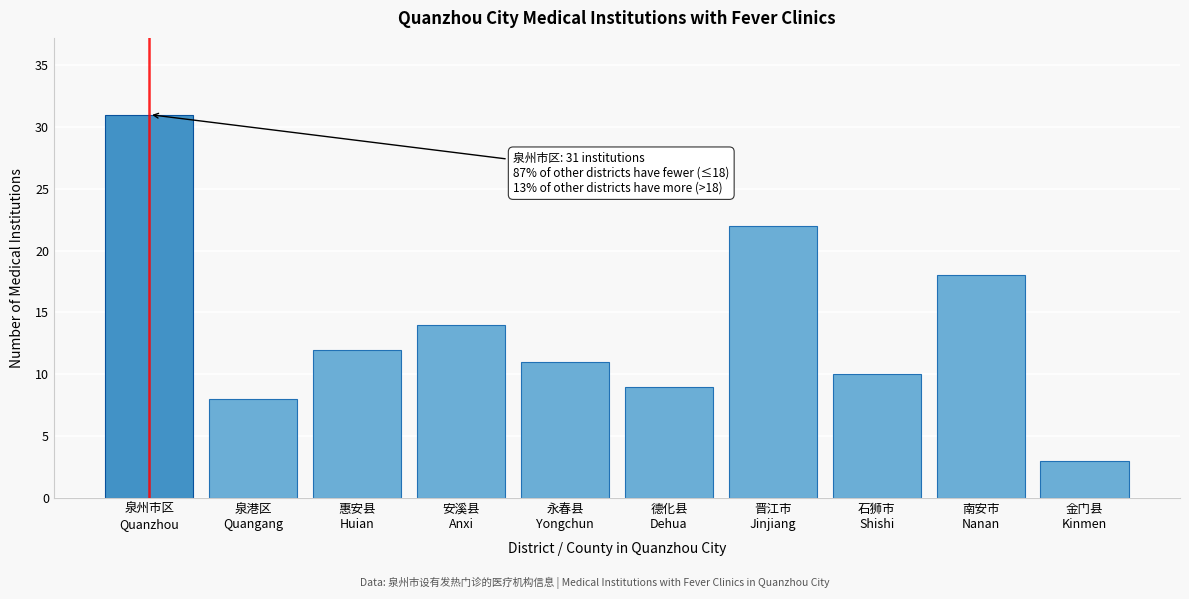

Reading left to right, what are all the values shown in this chart?

31	8	12	14	11	9	22	10	18	3